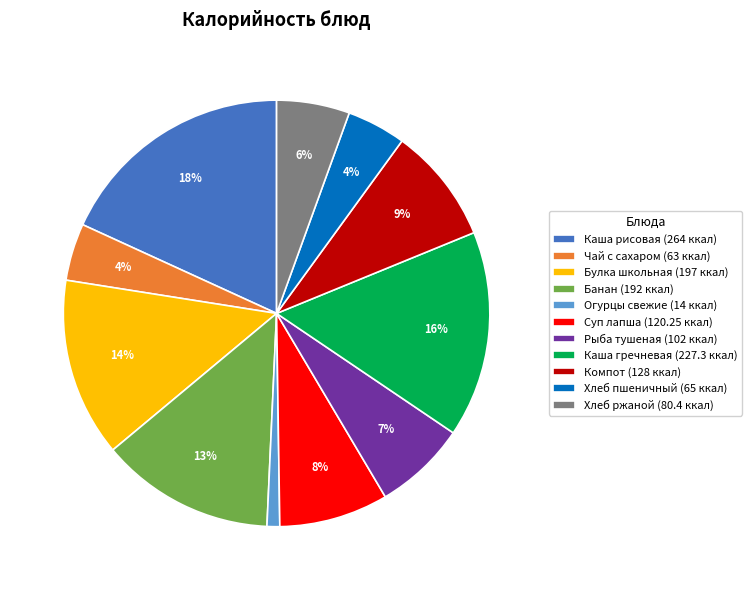

To the nearest percent, what is the combined percentage of Булка школьная (197 ккал) and Рыба тушеная (102 ккал)?

21%